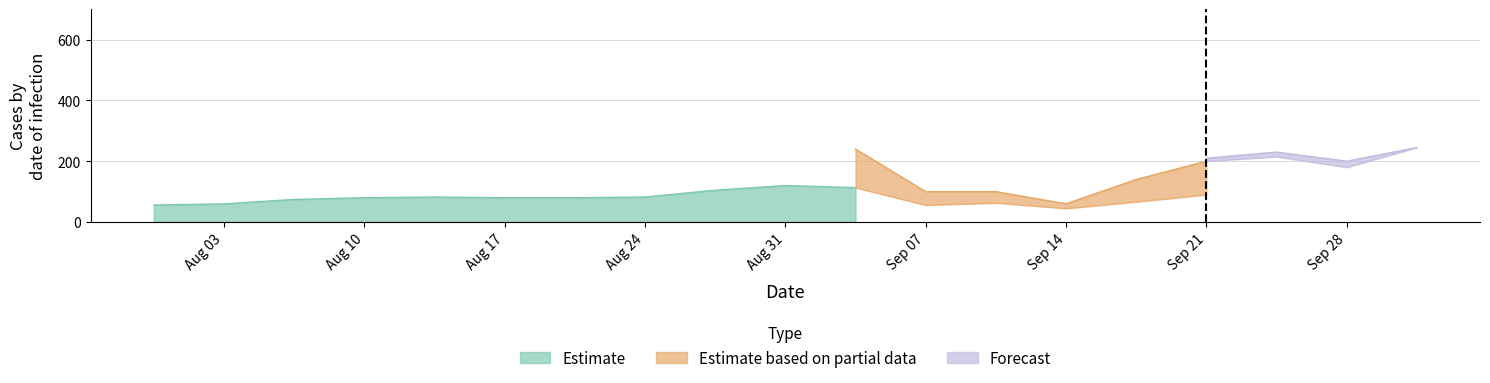

Where is the first local maximum for Estimate?

4